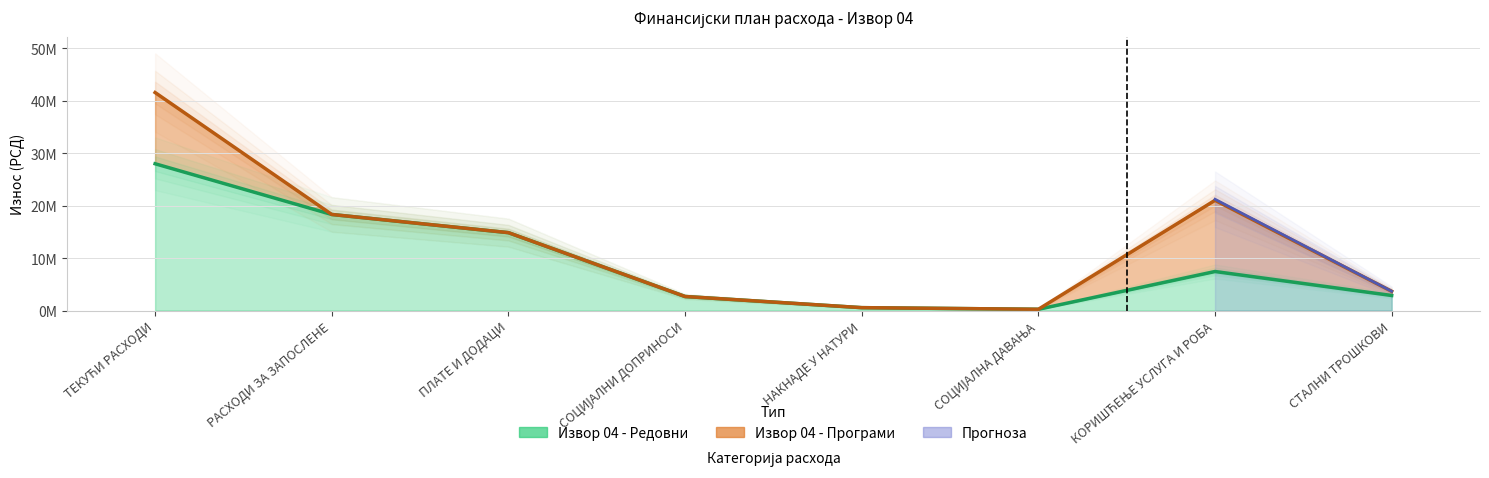

What is the sum of all Извор 04 - Редовни values?

74929350